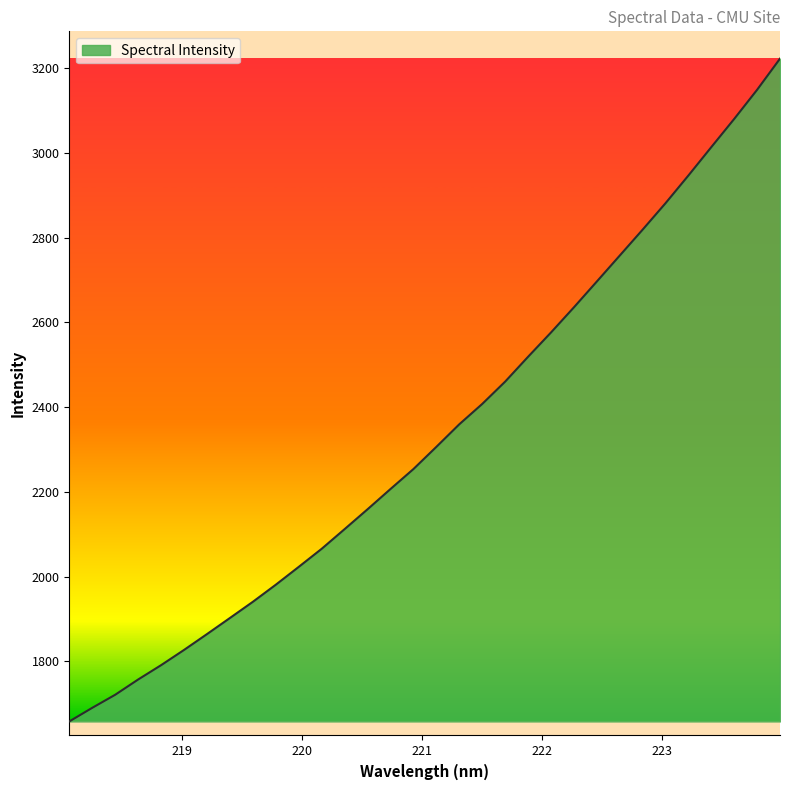

What is the difference between the maximum and minimum values?

1564.4